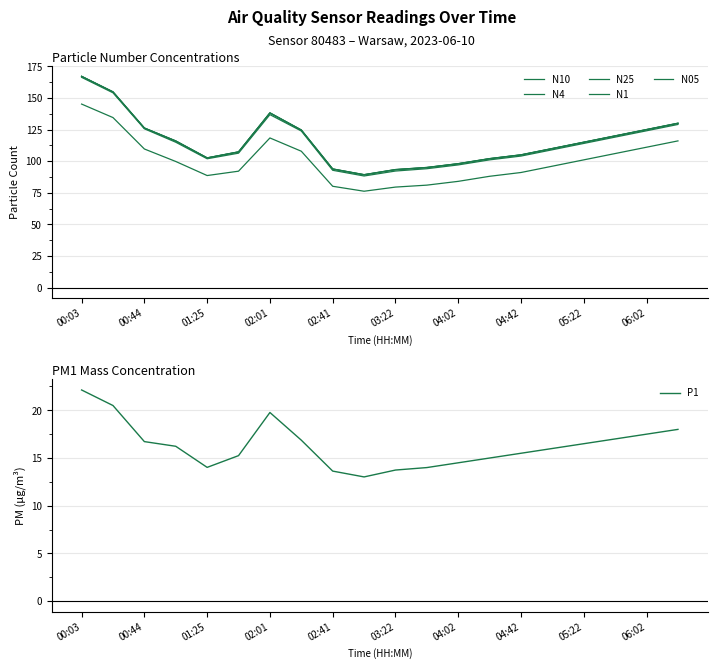

How many lines are shown in the chart?

6